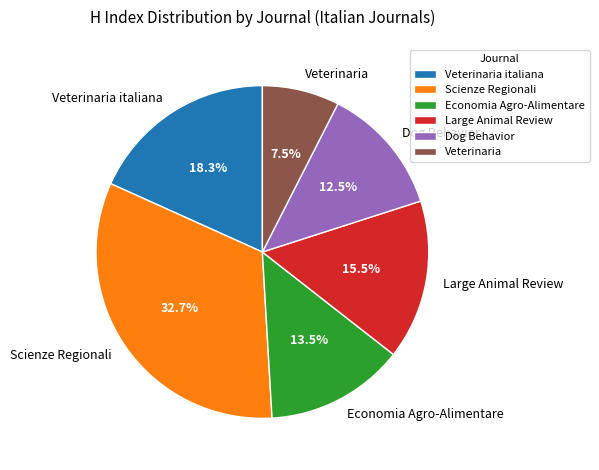

Which slice is the largest?

Scienze Regionali